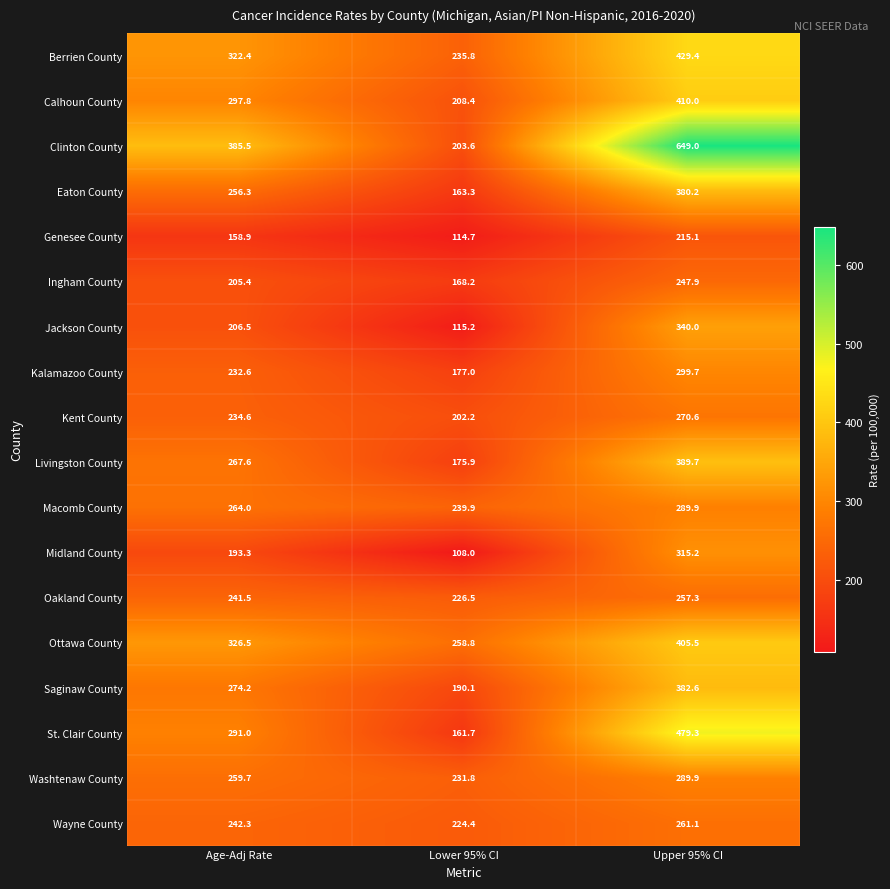

What is the greatest value displayed?

649.0